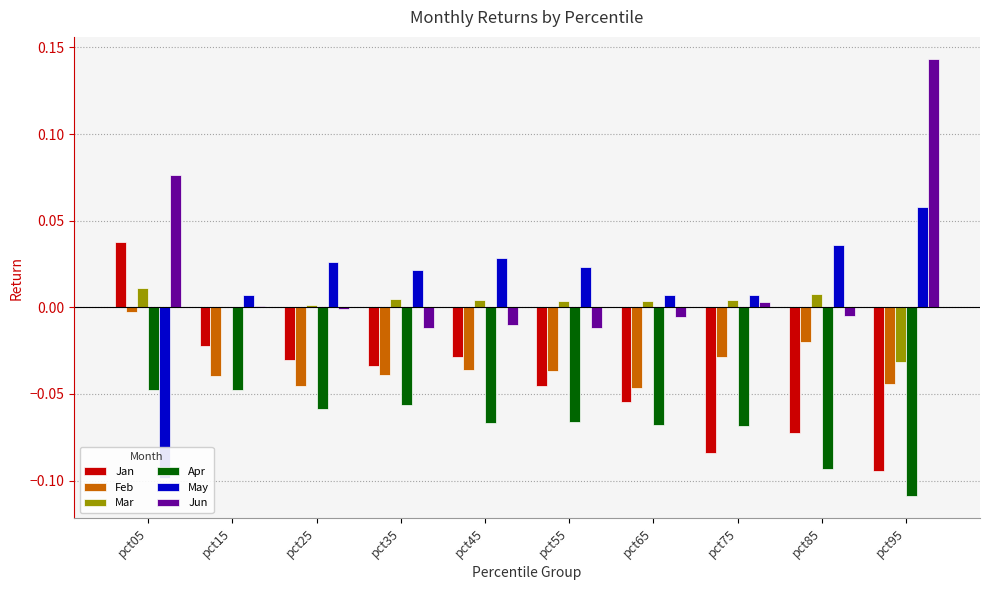

Rank the categories by May value from lowest to highest.

pct05, pct15, pct65, pct75, pct35, pct55, pct25, pct45, pct85, pct95